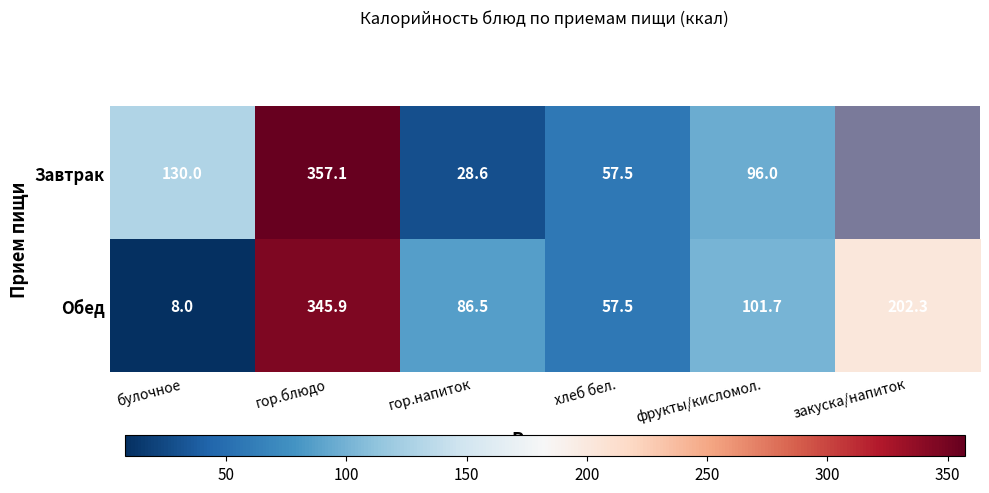

Which series changed the most between булочное and гор.блюдо?

Обед